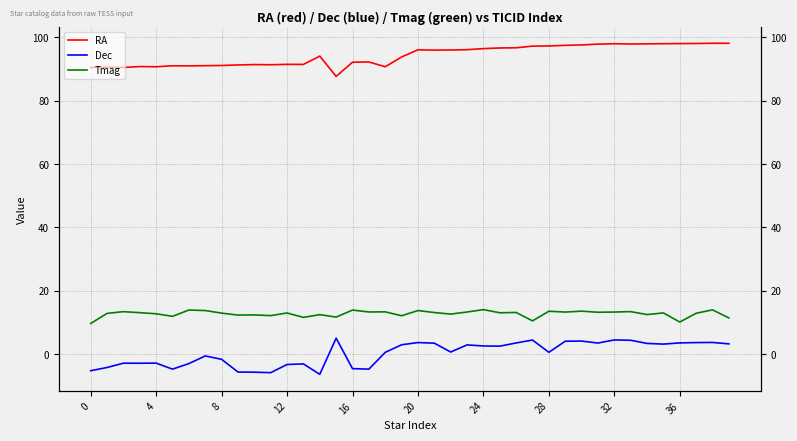

At how many categories does at least one series exceed 4?

40